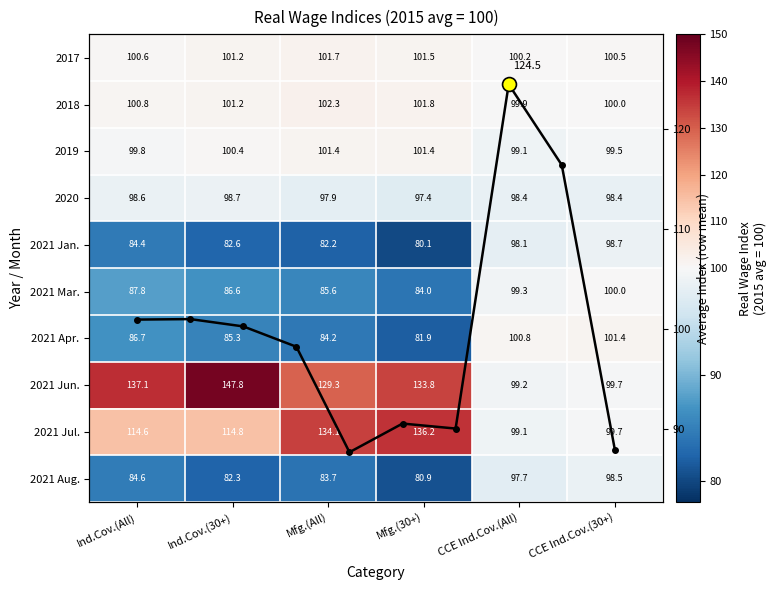

Count the number of categories in the chart.

6